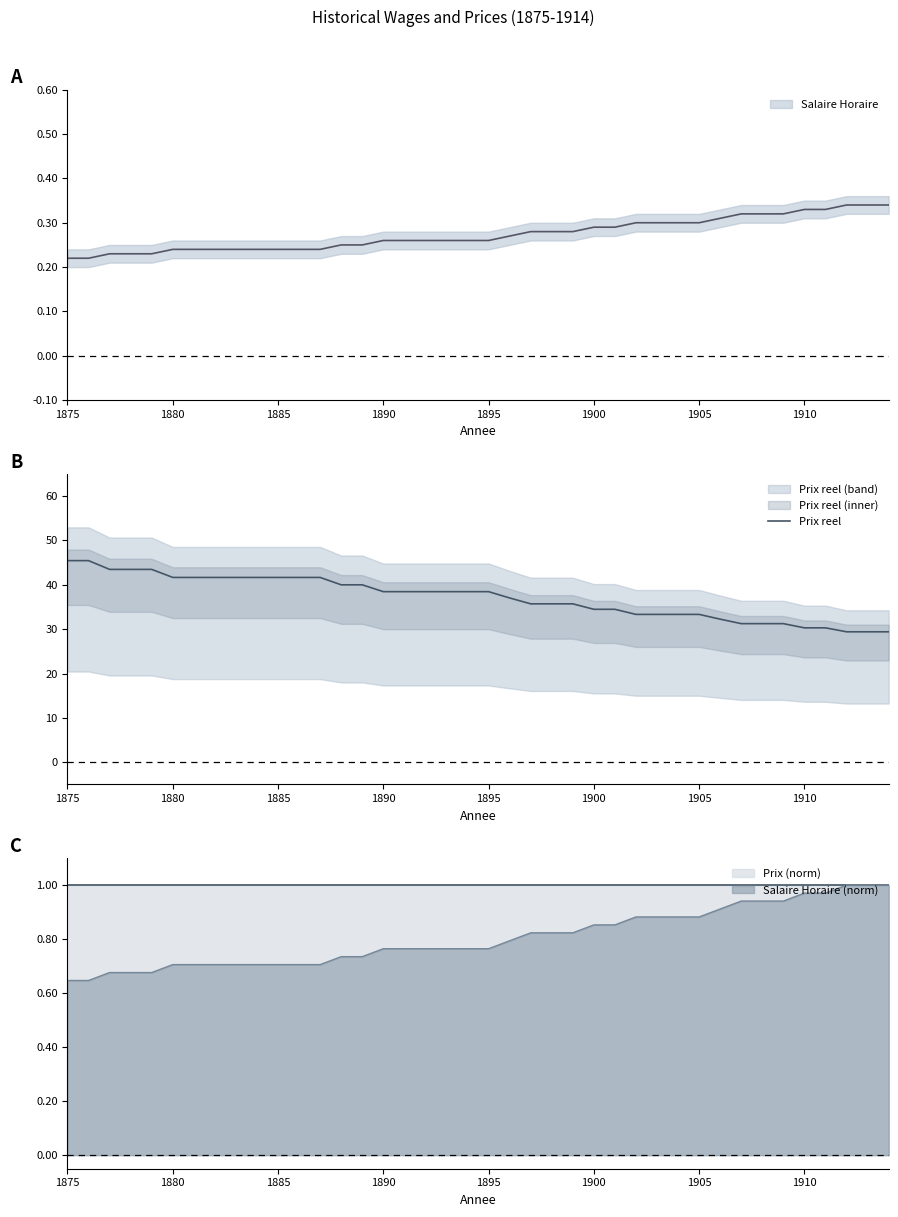

The value of Prix reel at 1905 is 33.3. True or false?

True